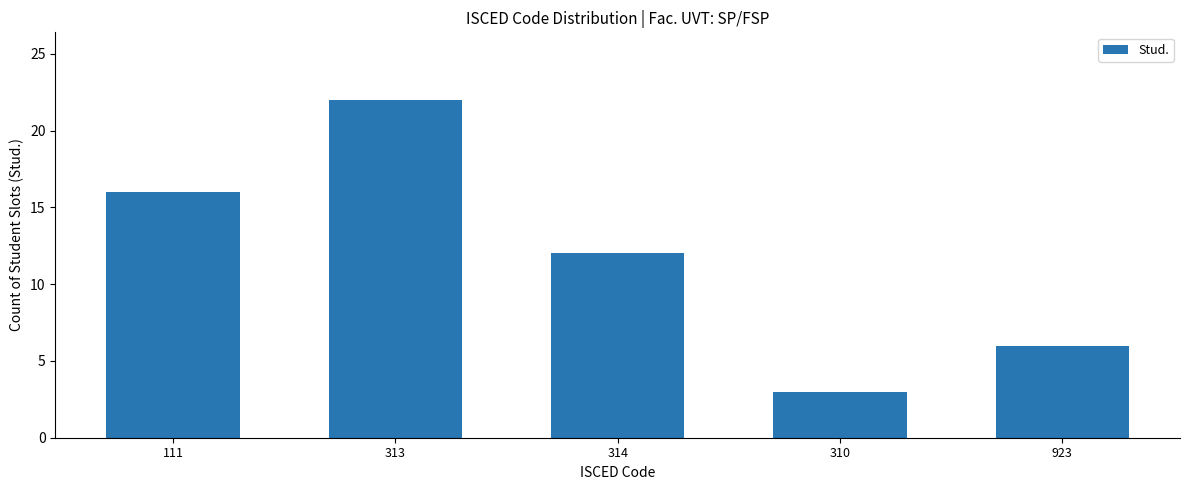

Does the chart contain stacked bars?

No